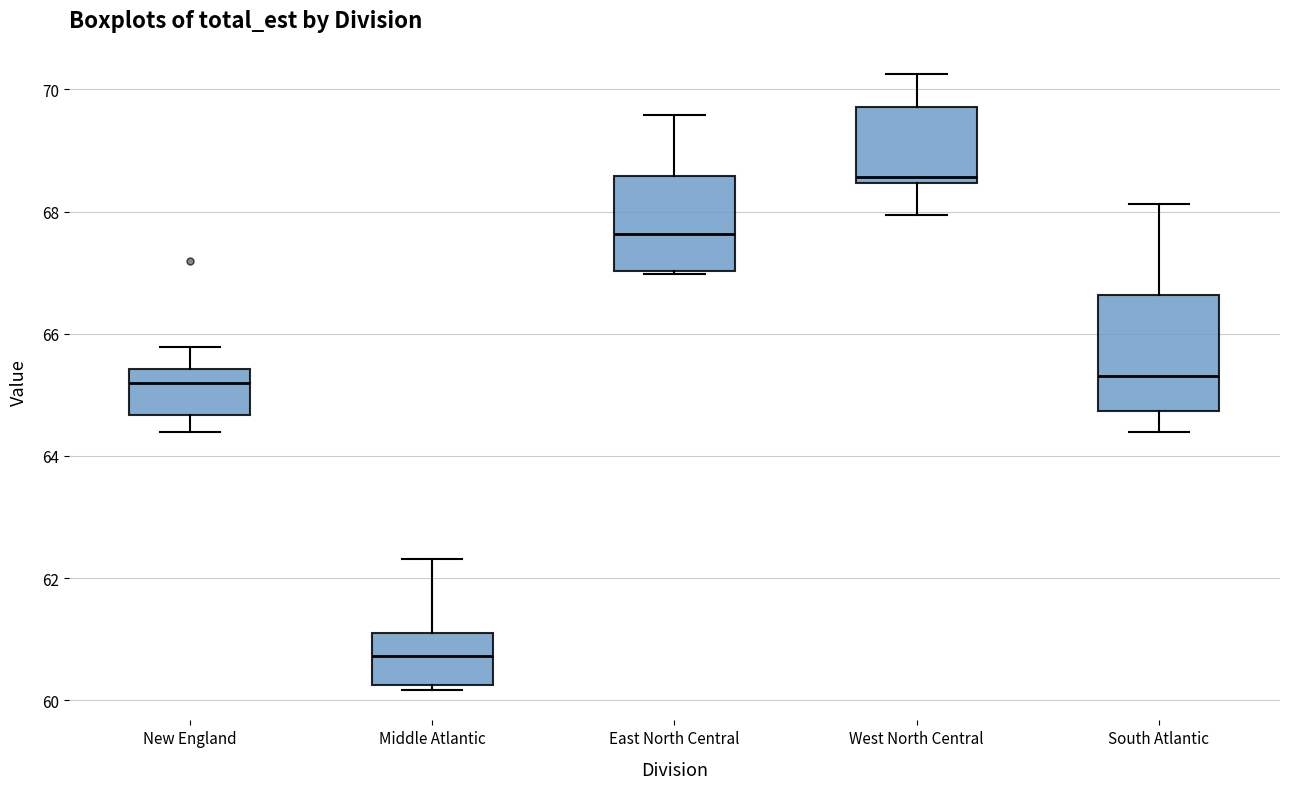

Reading left to right, transcribe this box plot: for each box, give where its median line is, the range the box spans, and where its two whiskers end, as read against the y-axis. The values are not printed on the chart, so give them approximately, as read against the axis.

New England: median 65.2, box 64.6 to 65.4, whiskers 64.4 to 65.8
Middle Atlantic: median 60.8, box 60.2 to 61.0, whiskers 60.2 (just below the box's lower edge) to 62.4
East North Central: median 67.6, box 67.0 to 68.6, whiskers 67.0 to 69.6
West North Central: median 68.6, box 68.4 to 69.8, whiskers 68.0 to 70.2
South Atlantic: median 65.4, box 64.8 to 66.6, whiskers 64.4 to 68.2